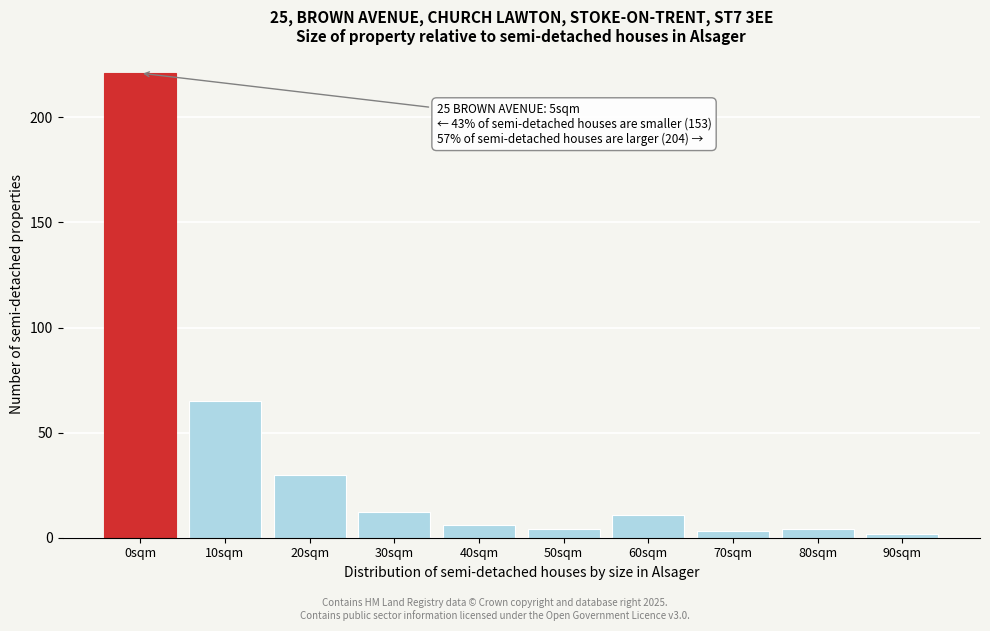

Reading left to right, transcribe all the data shown in this chart.

0sqm=221	10sqm=65	20sqm=30	30sqm=12	40sqm=6	50sqm=4	60sqm=11	70sqm=3	80sqm=4	90sqm=2